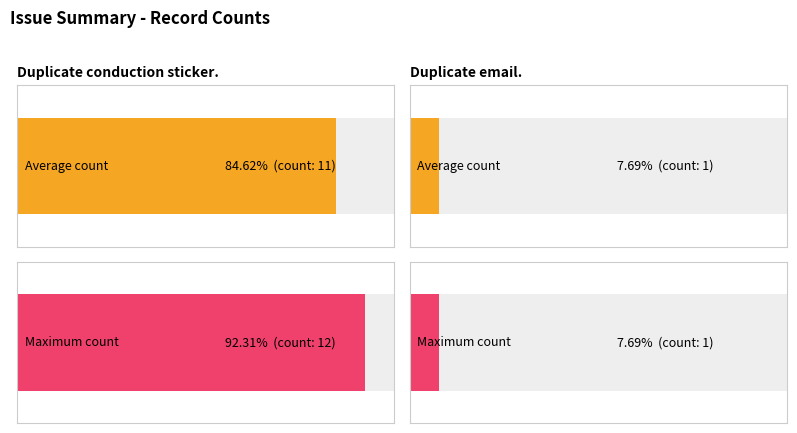

What is the sum of all Maximum utilization values?

13